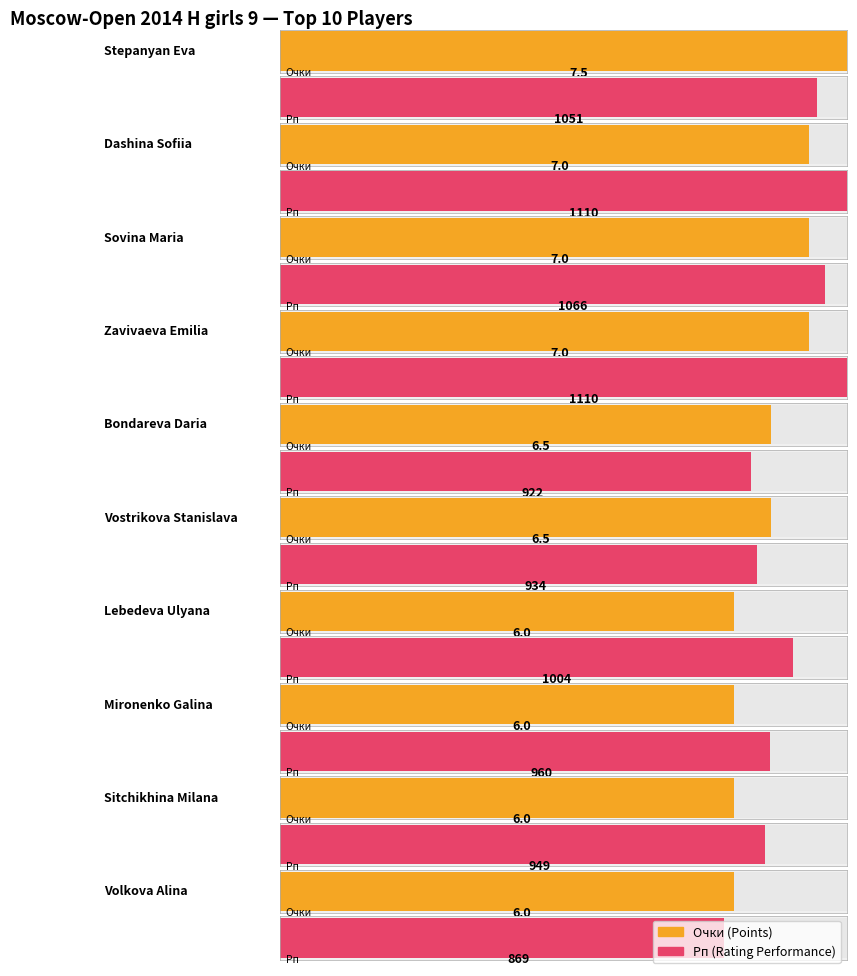

What are all the series names shown in the legend?

Очки, Рп